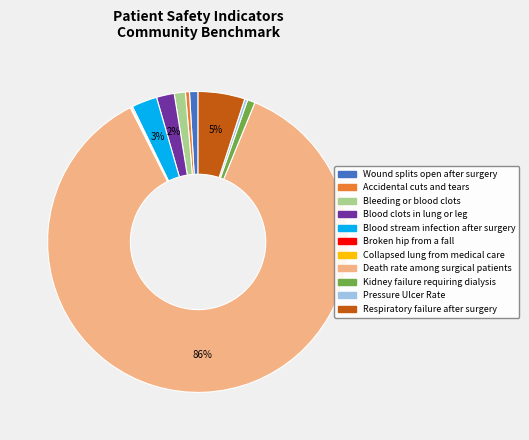

The Death rate among surgical patients slice represents 99% of the pie. True or false?

False